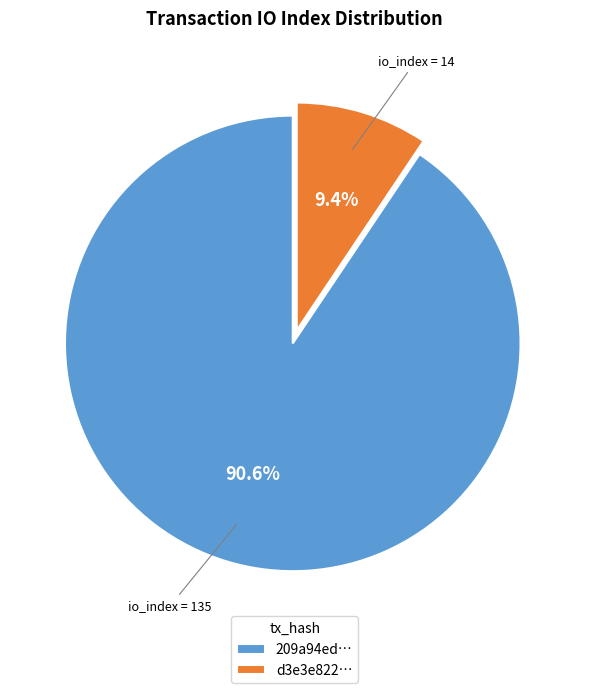

Which has a higher value, 209a94ed… or d3e3e822…?

209a94ed…